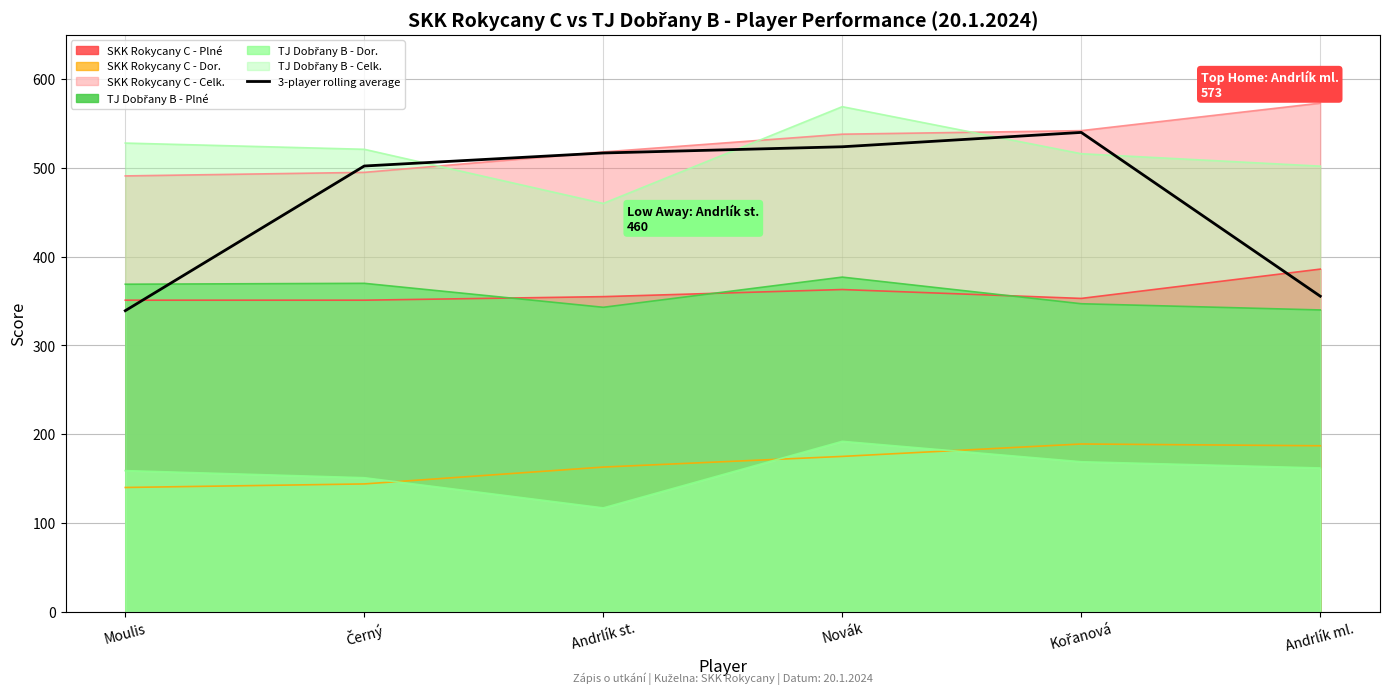

What is the highest value of the SKK Rokycany C - Plné series?

386.0